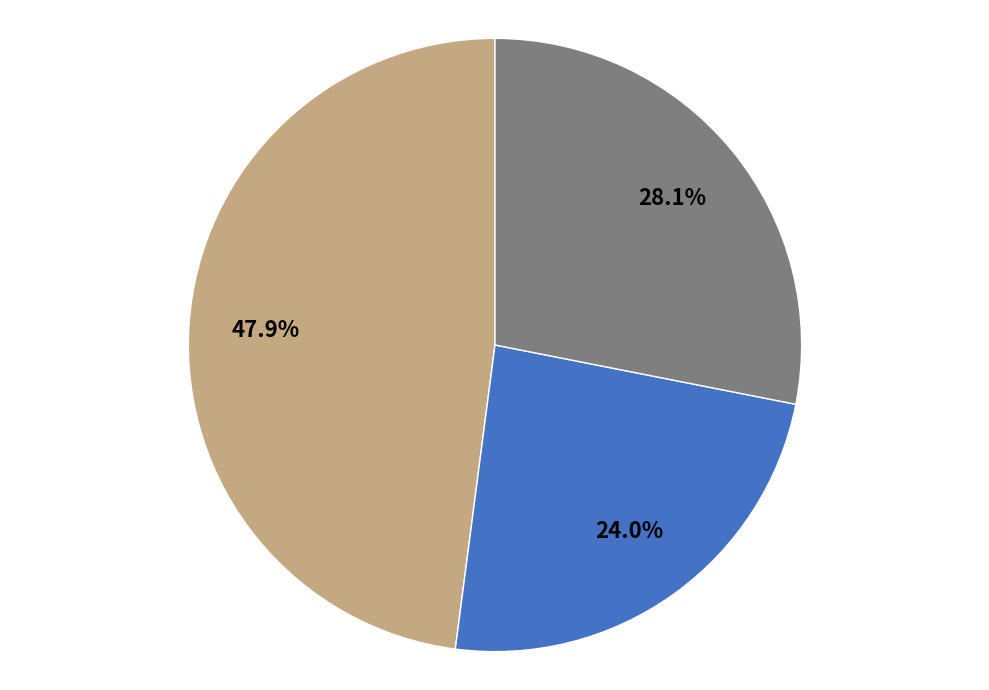

Does any single category account for the majority?

No